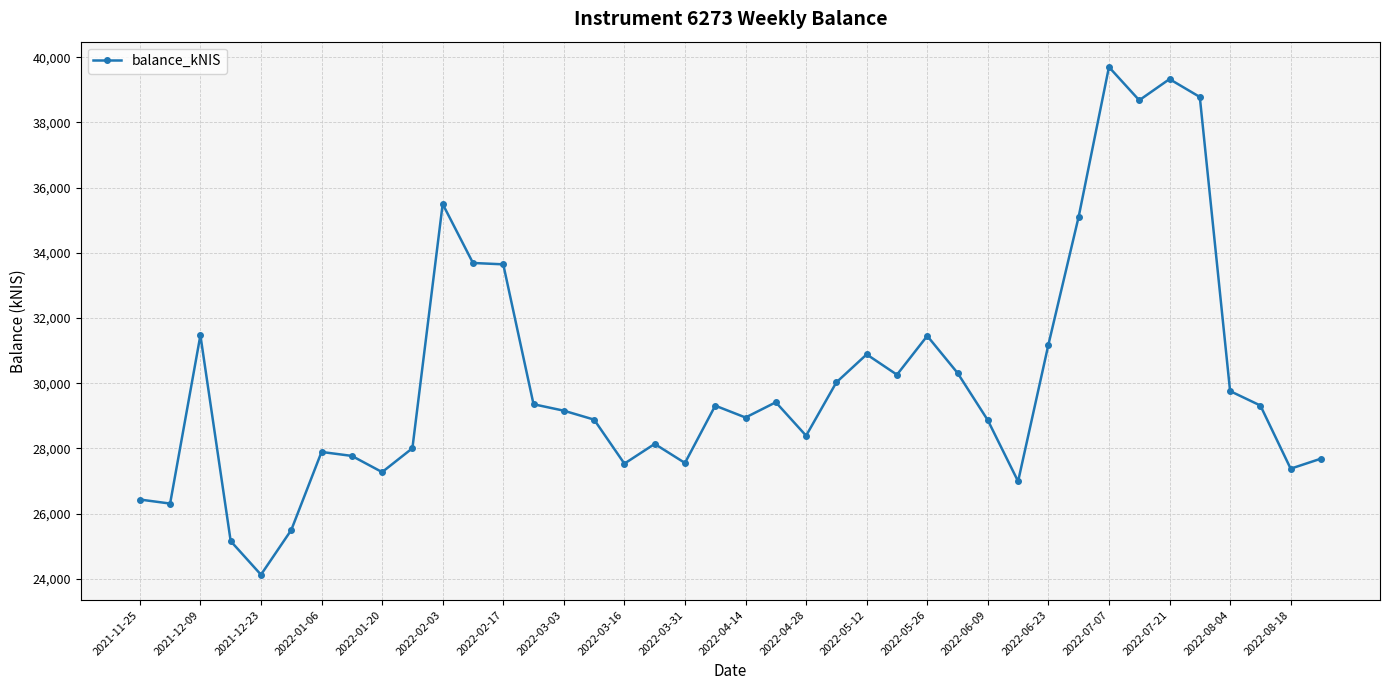

What is the value of the 34th point from the left?

38679.8